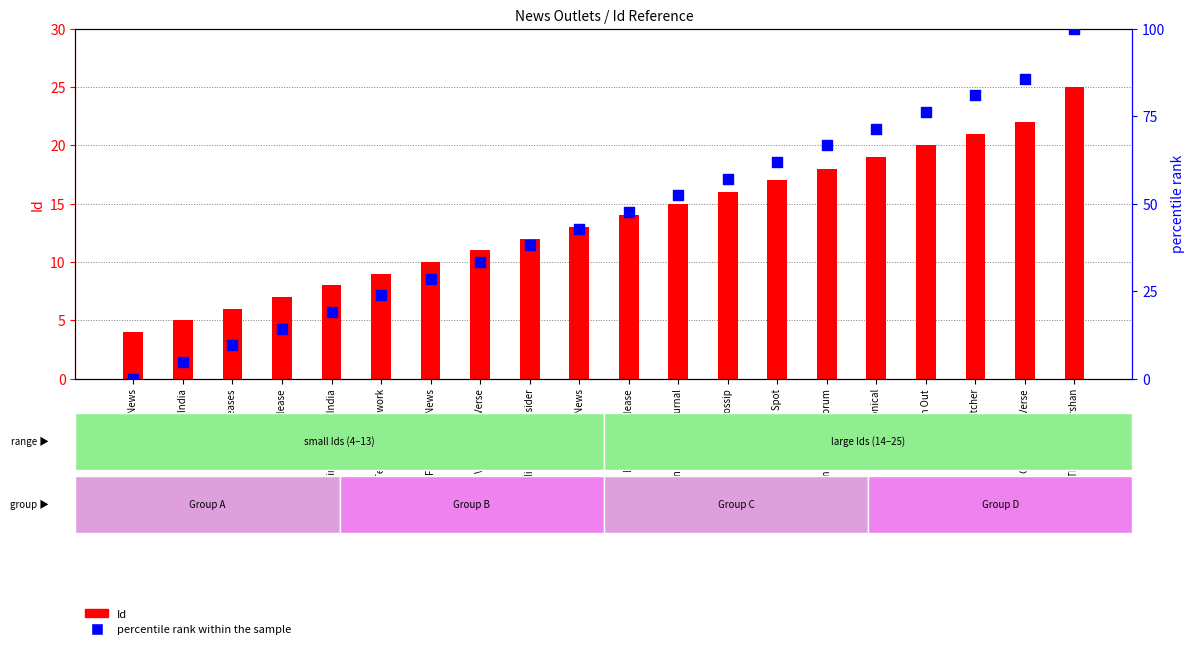

Which series has the largest Y range (max minus min)?

percentile rank within the sample